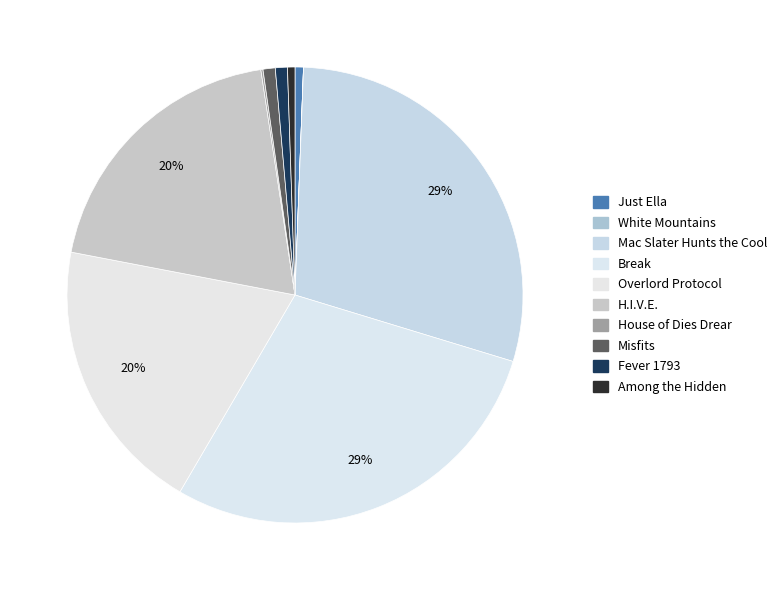

To the nearest percent, what portion does Fever 1793 represent?

1%